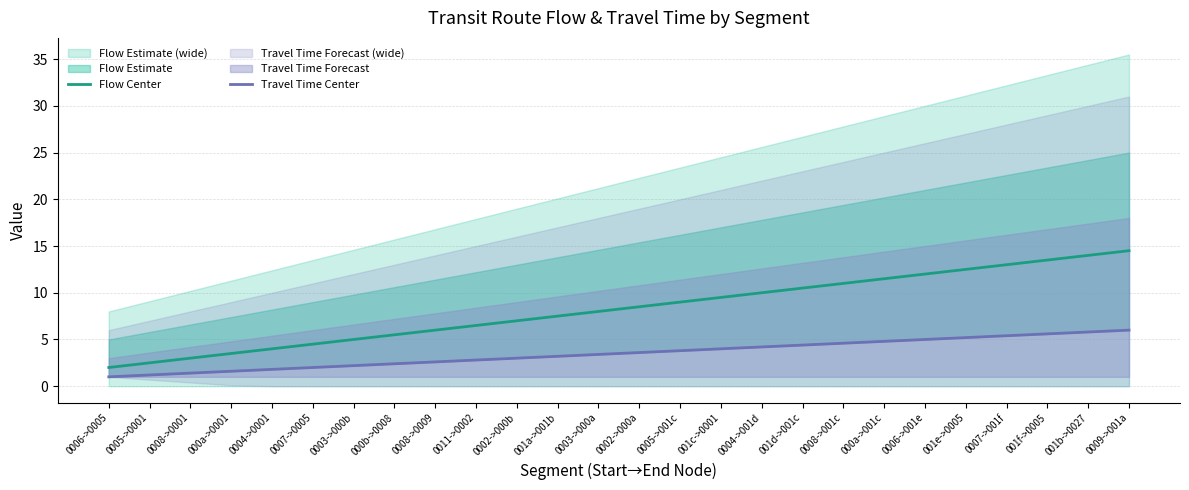

What is the value of the Flow Center point at the 14th from the left?

8.5